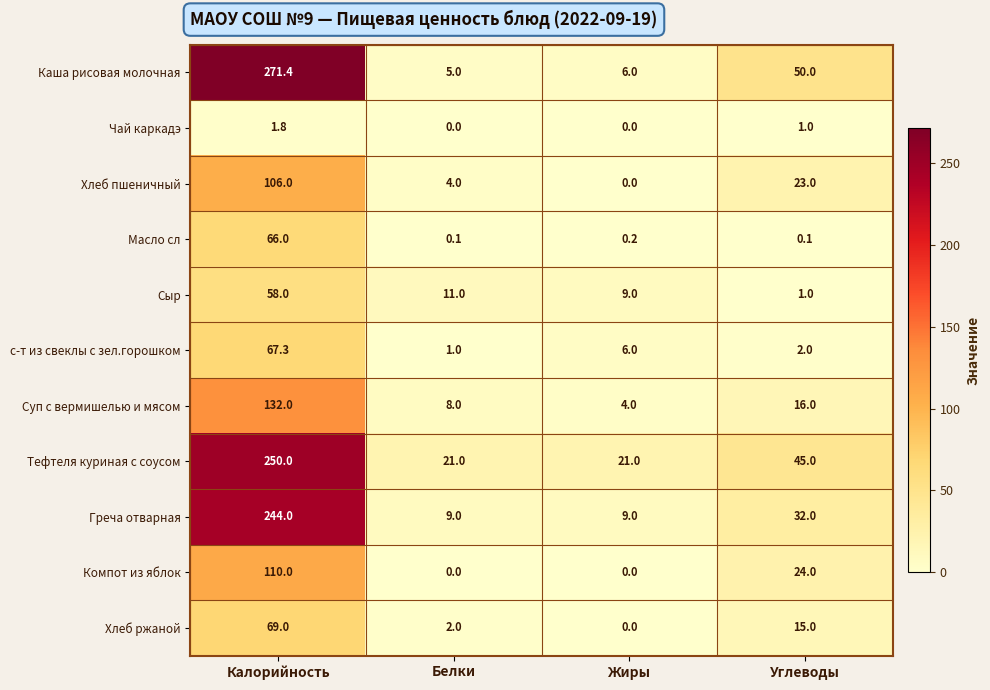

At how many categories does at least one series exceed 243?

1